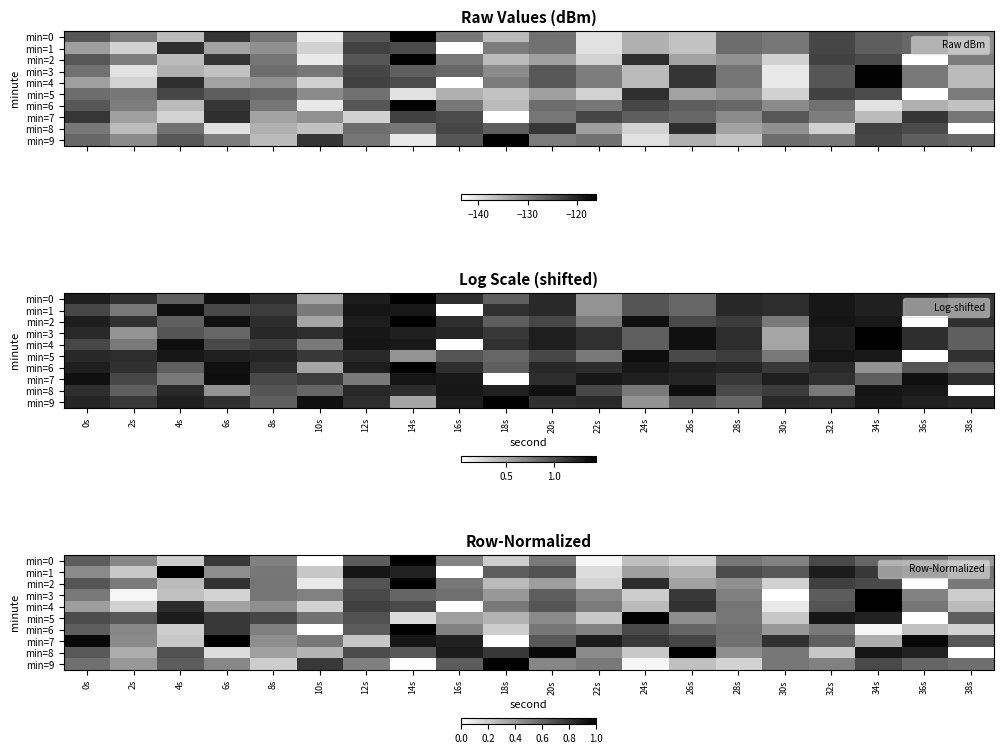

List the labels in order of min=2 value, largest first.

14s, 24s, 6s, 32s, 34s, 12s, 0s, 8s, 16s, 38s, 2s, 28s, 20s, 26s, 4s, 18s, 30s, 22s, 10s, 36s